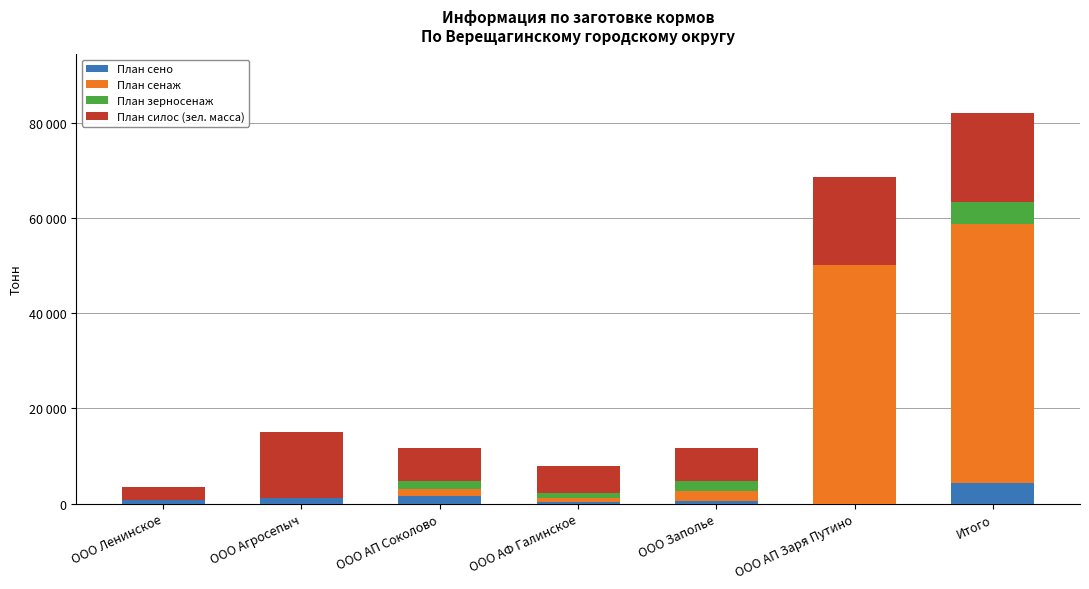

What are all the series names shown in the legend?

План сено, План сенаж, План зерносенаж, План силос (зел. масса)